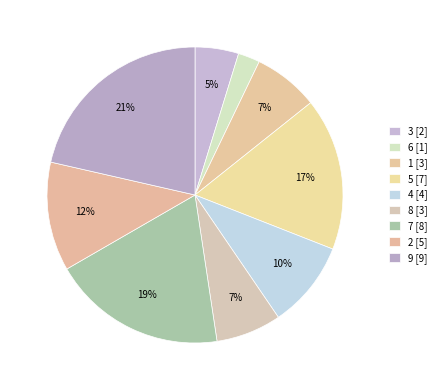

Which category has the smallest portion of the pie?

6